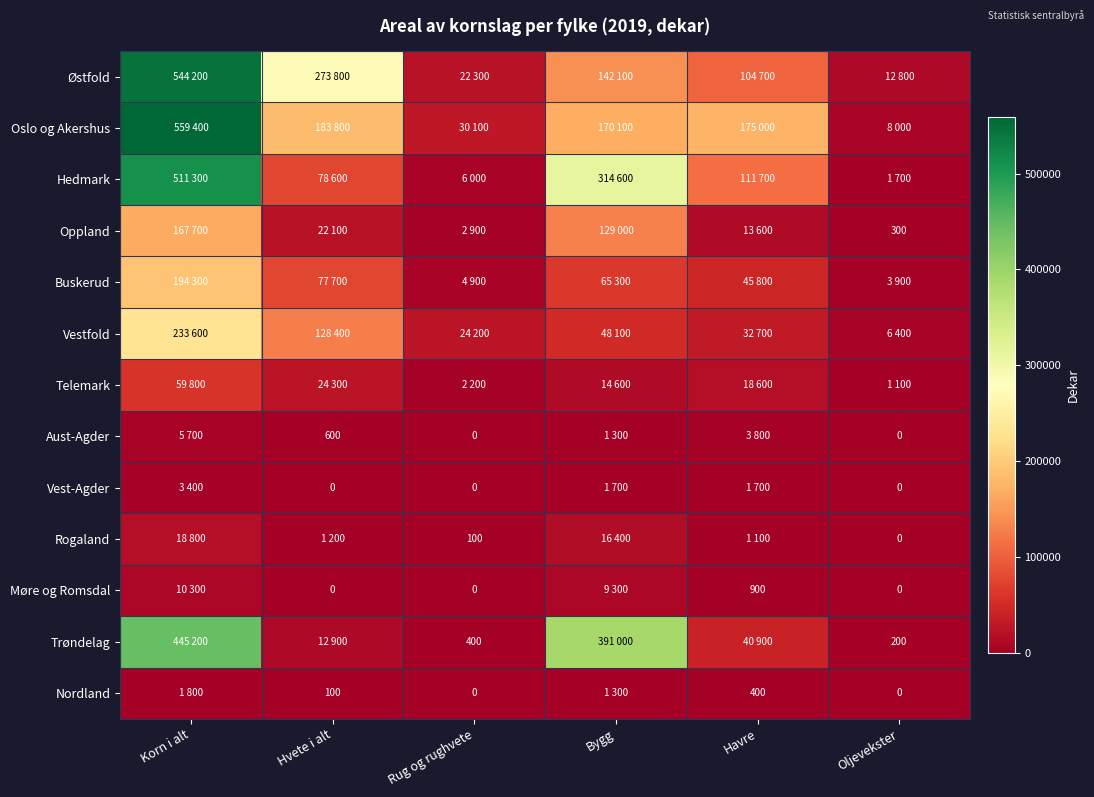

The value of Aust-Agder at Hvete i alt is 976. True or false?

False